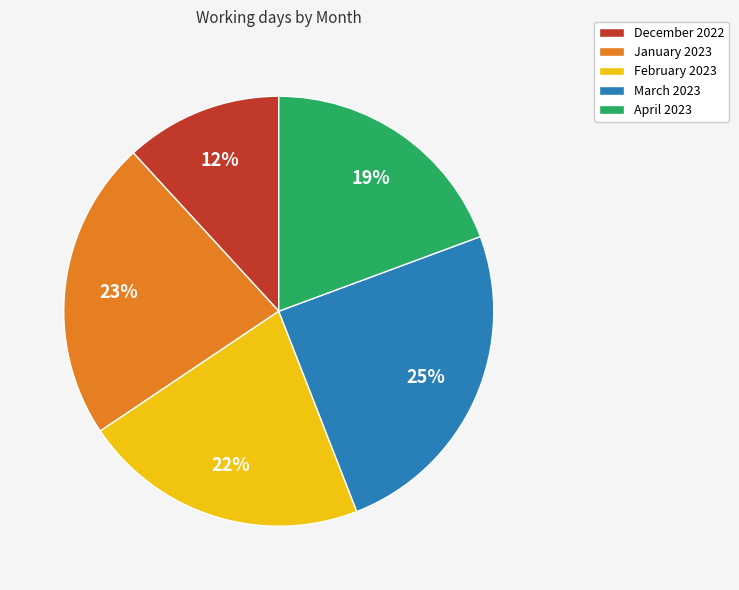

Which category has the biggest portion of the pie?

March 2023